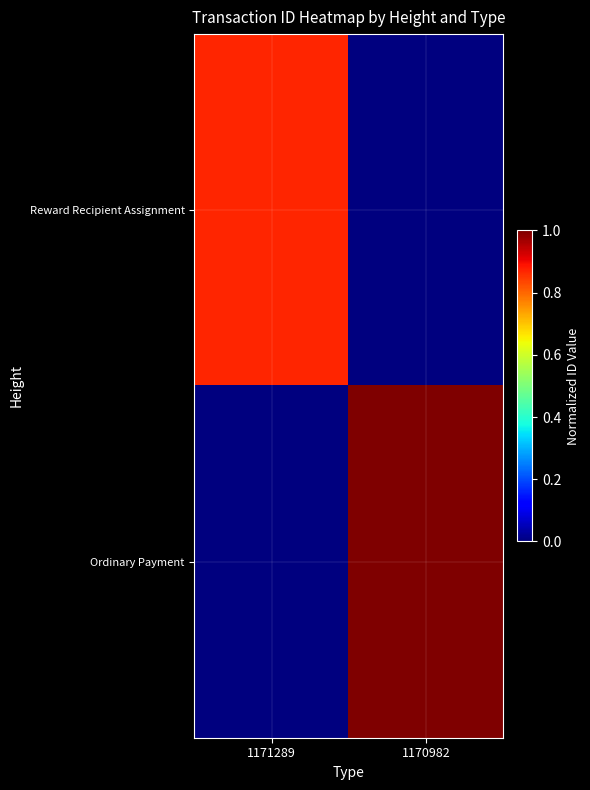

List the series in order of their peak value, highest first.

Ordinary Payment, Reward Recipient Assignment